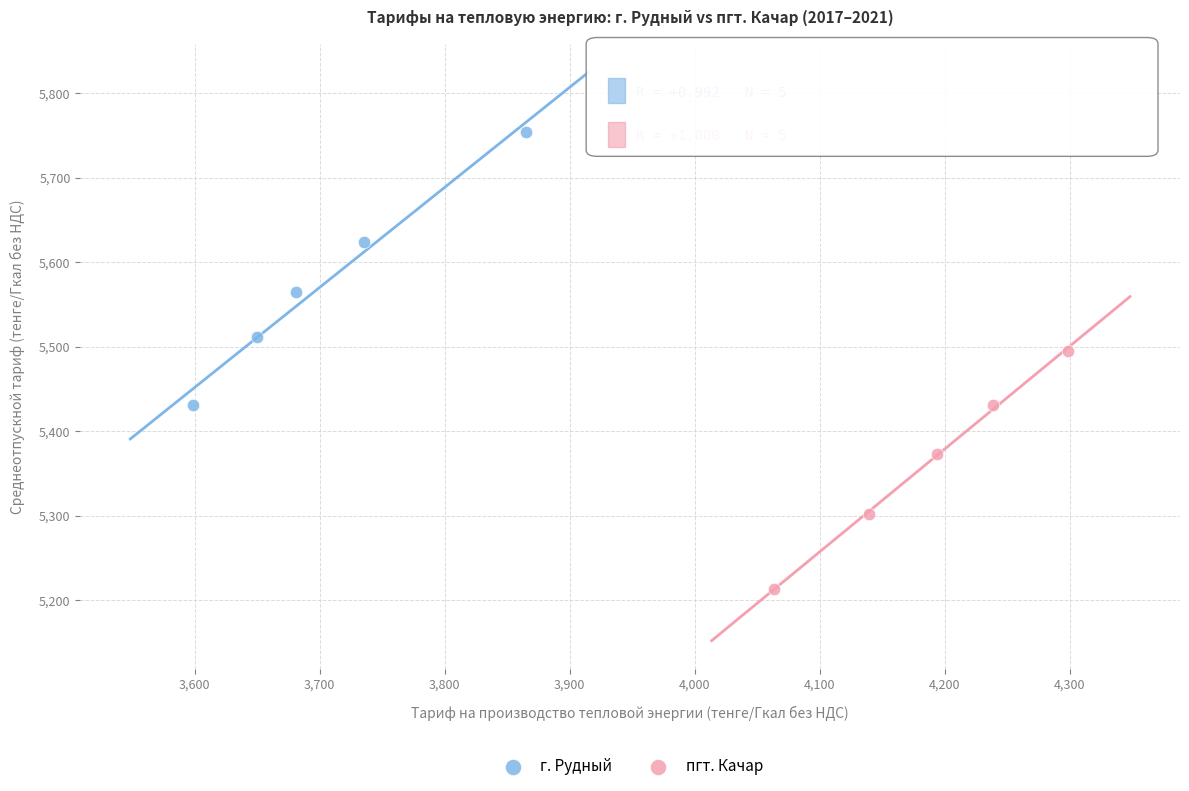

Which series reaches the minimum Y coordinate?

пгт. Качар